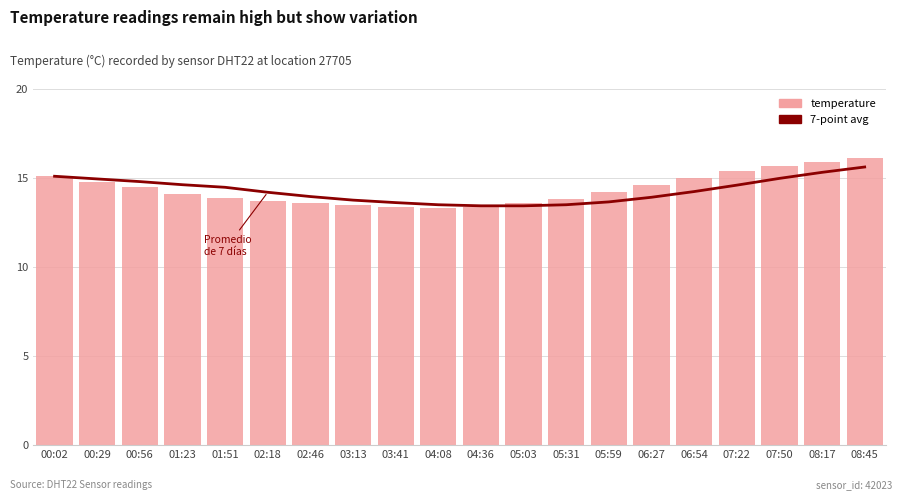

Reading left to right, list all the values displayed in this chart.

7-point avg: 15.1	14.9	14.8	14.6	14.5	14.2	14.0	13.8	13.6	13.5	13.4	13.4	13.5	13.7	13.9	14.2	14.6	15.0	15.3	15.6
temperature: 15.1	14.8	14.5	14.1	13.9	13.7	13.6	13.5	13.4	13.3	13.4	13.6	13.8	14.2	14.6	15.0	15.4	15.7	15.9	16.1